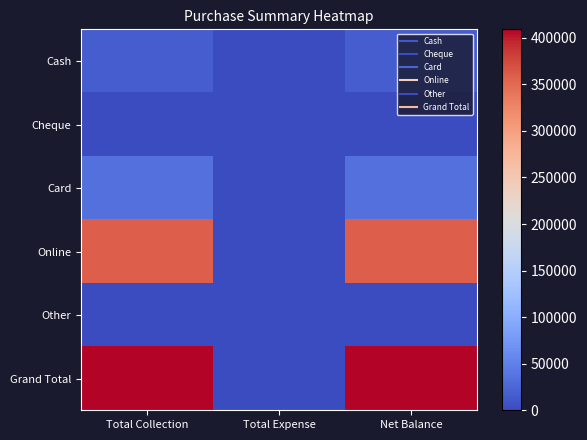

What is the total value across all series at Total Collection?

818044